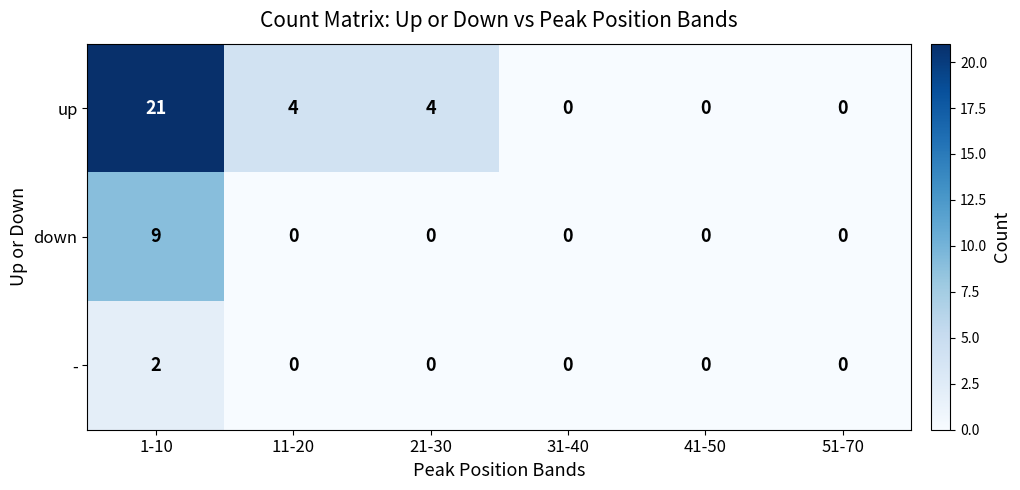

Which series has the largest range (max minus min)?

up